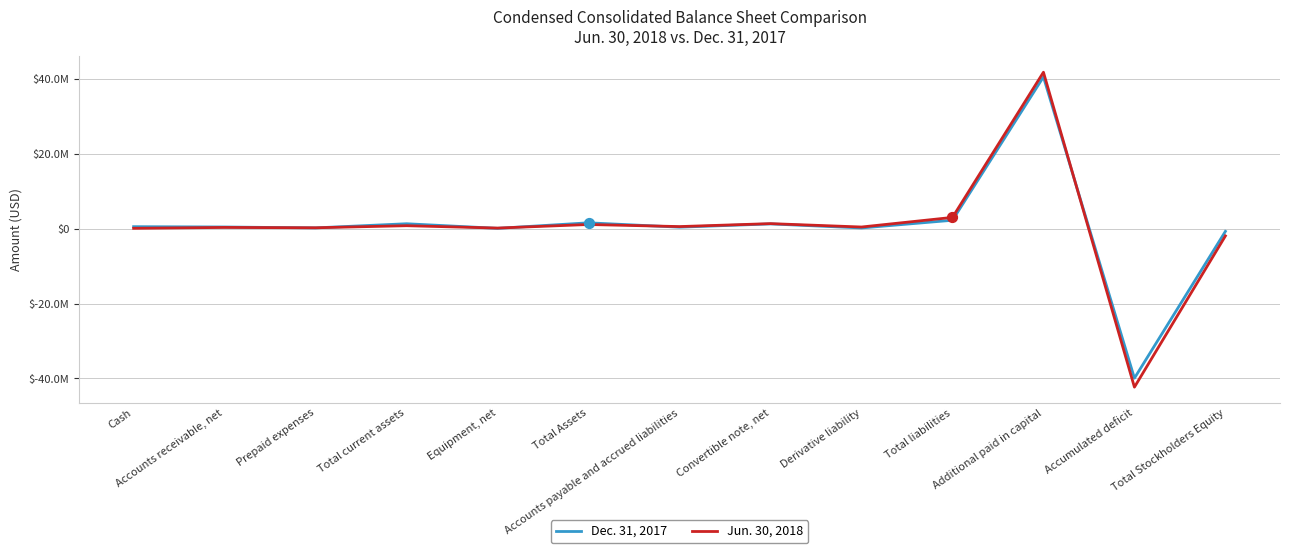

Does the chart have visible grid lines?

Yes